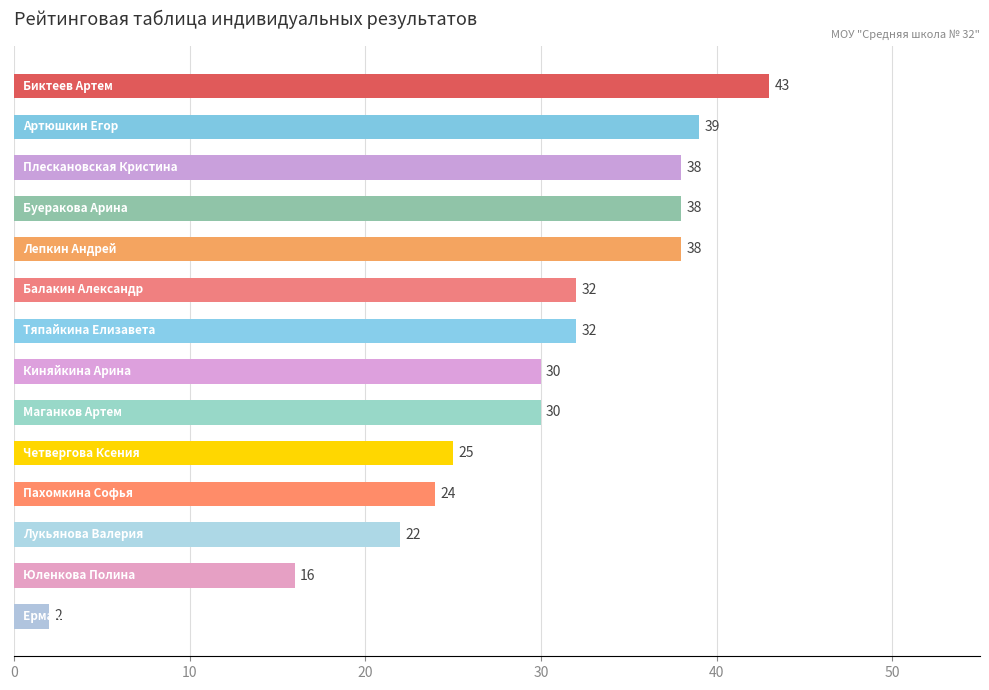

What is the value of the 13th bar from the top?

16